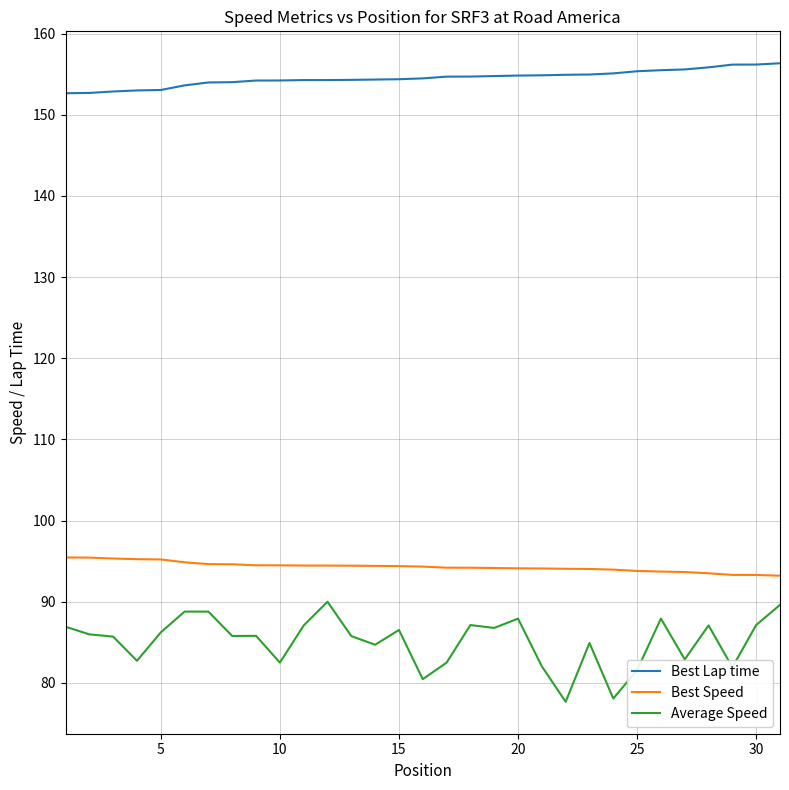

True or false: Best Lap time and Best Speed intersect in this chart.

False